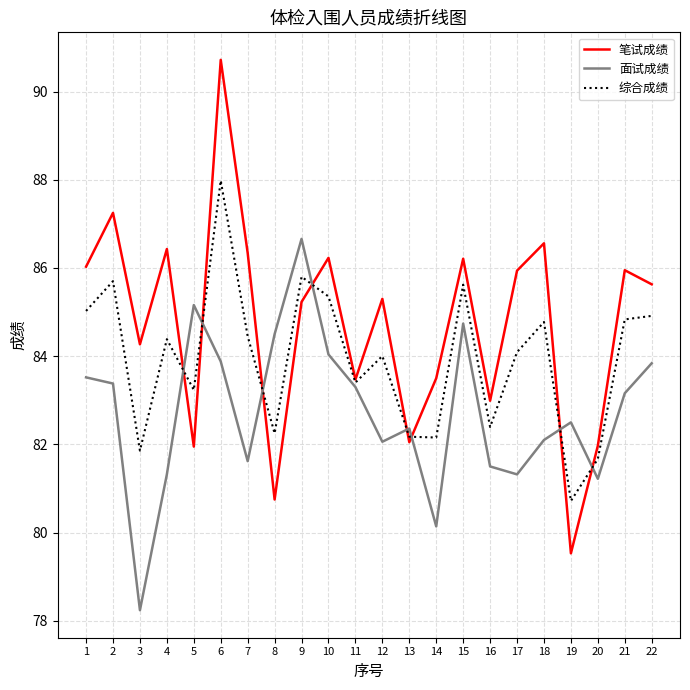

Read the 综合成绩 value at 22.

84.9